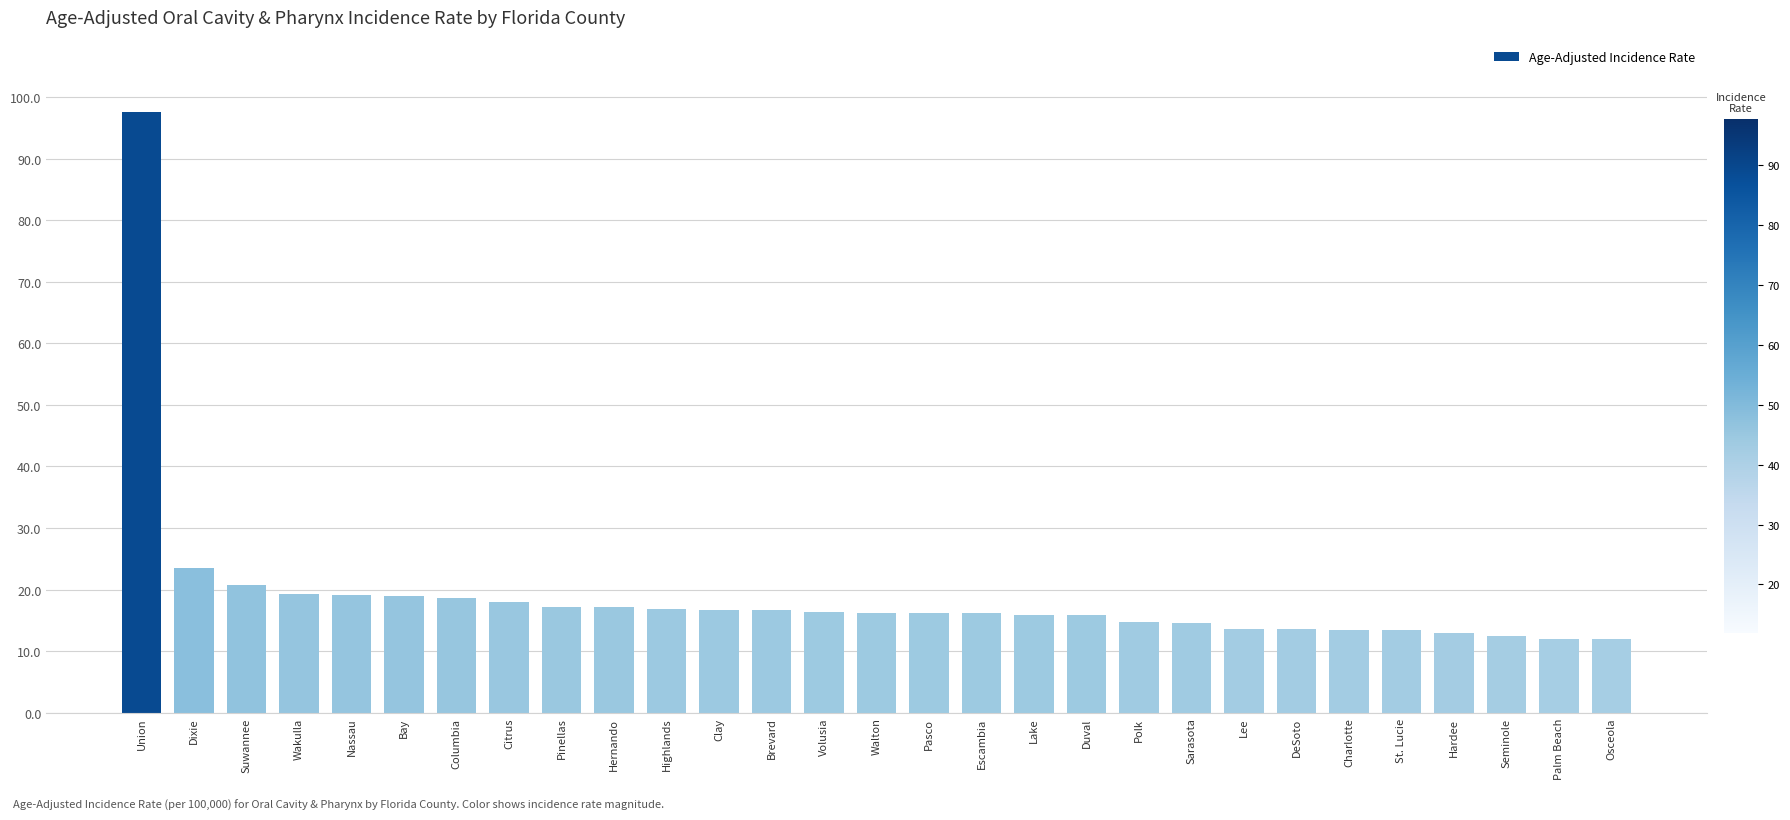

What position from the right is Columbia?

23